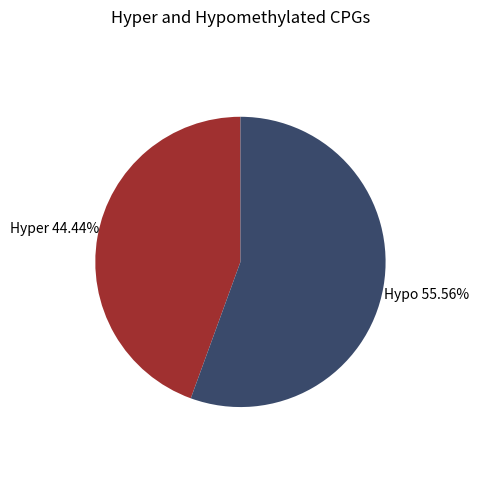

Does any single category account for the majority?

Yes